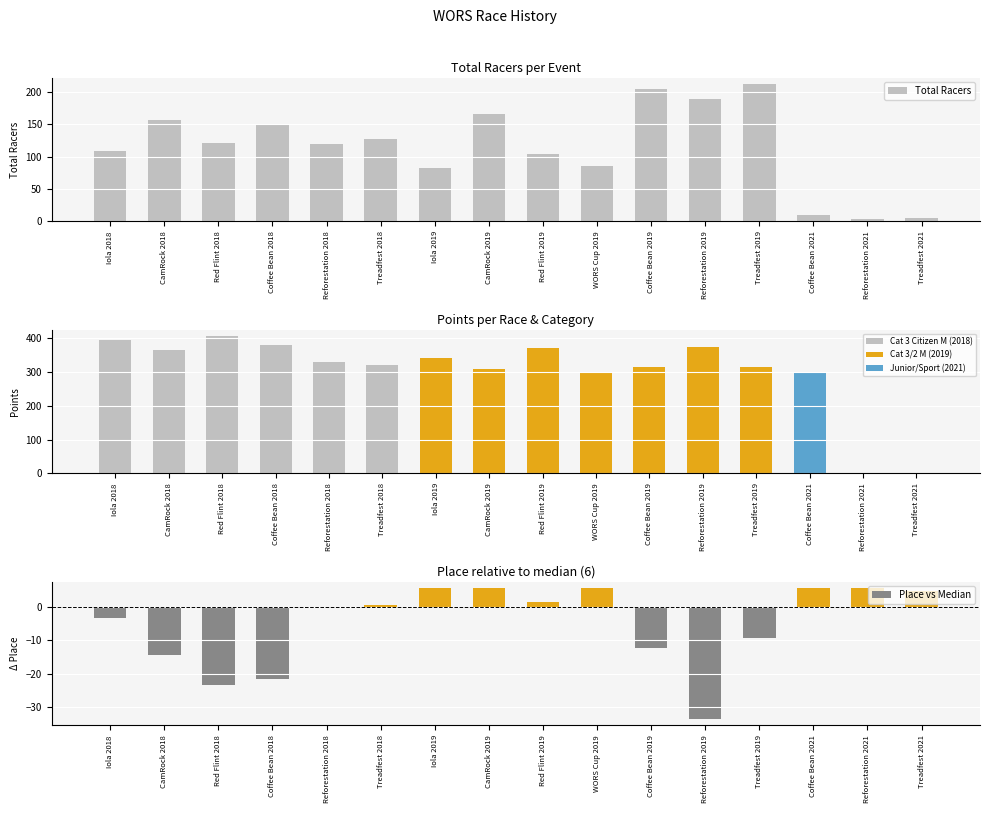

What is the average value of the Place vs Median series?

-5.3